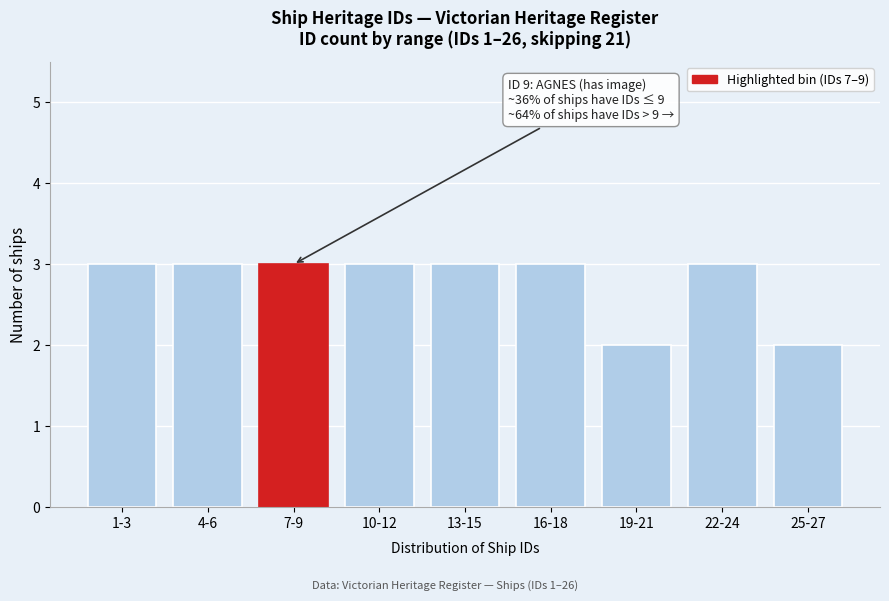

Reading left to right, what are all the values shown in this chart?

1-3=3	4-6=3	7-9=3	10-12=3	13-15=3	16-18=3	19-21=2	22-24=3	25-27=2